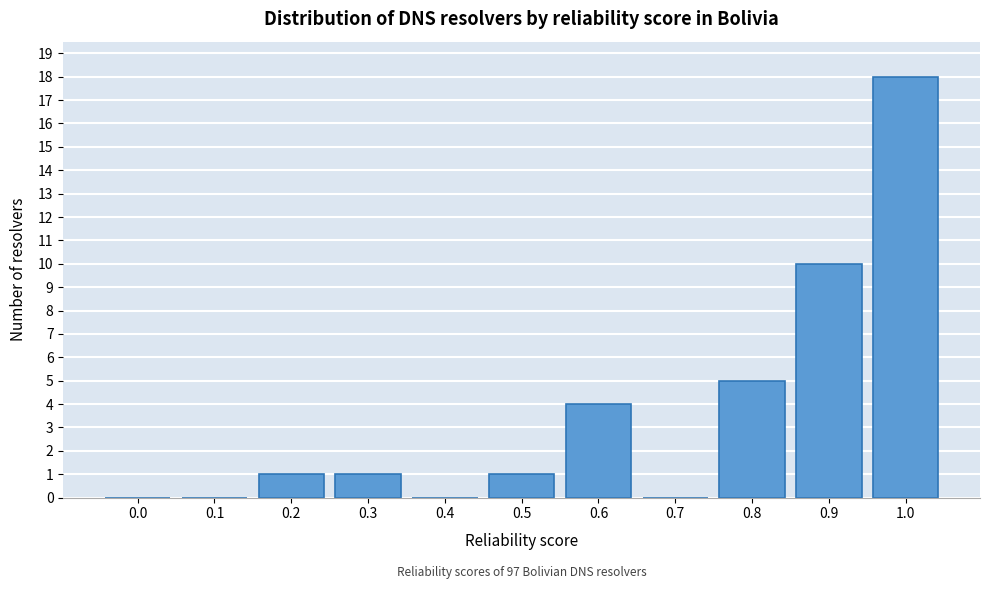

Reading right to left, what are all the values shown in this chart?

1.0=18	0.9=10	0.8=5	0.7=0	0.6=4	0.5=1	0.4=0	0.3=1	0.2=1	0.1=0	0.0=0